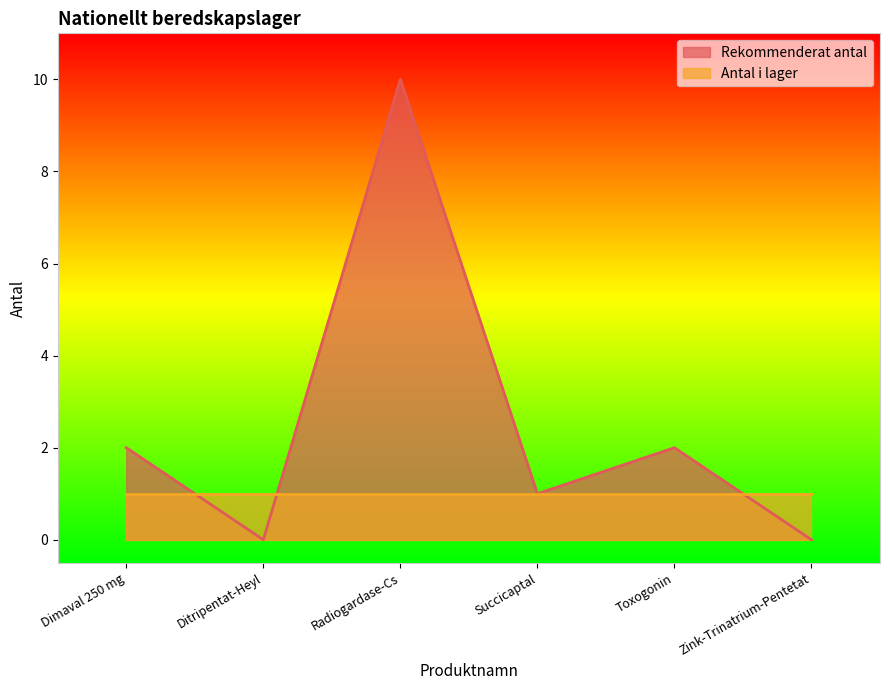

Where does the data first go above 2?

Radiogardase-Cs